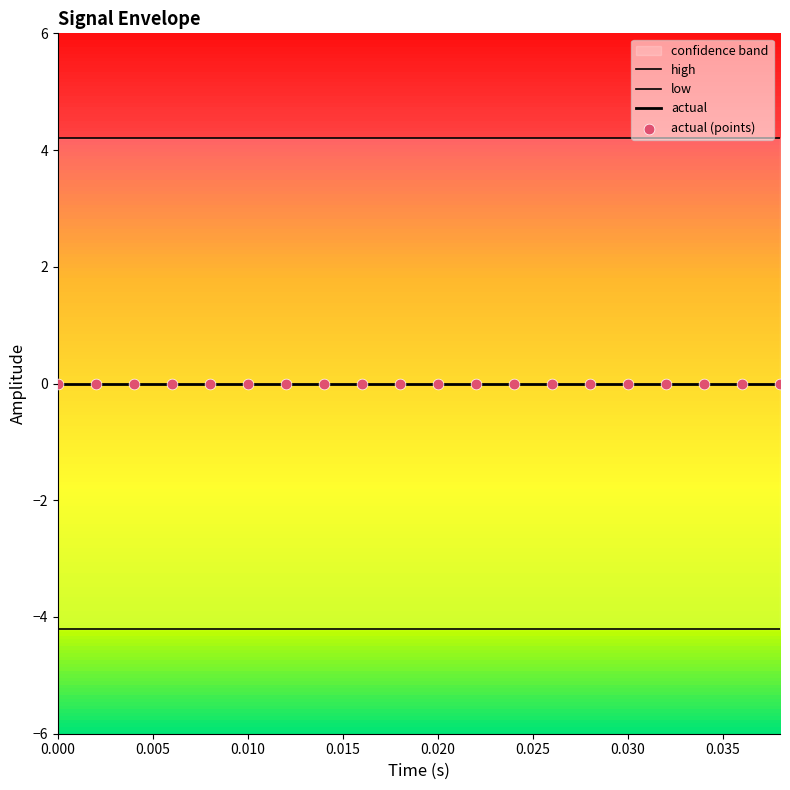

Which series has the largest Y range (max minus min)?

high